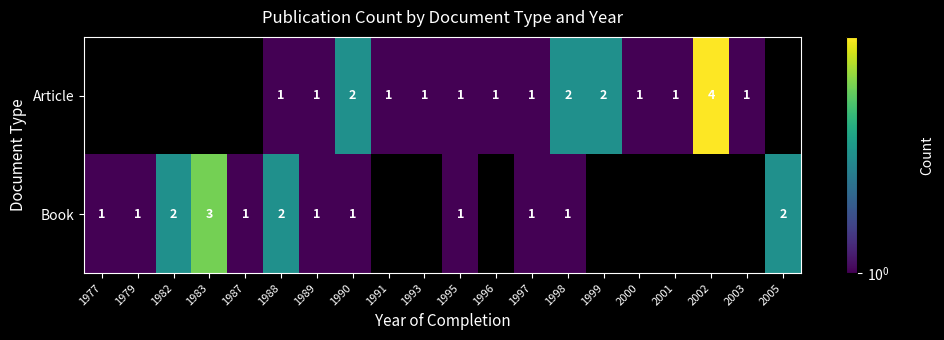

What is the sum of the Book values at 1997 and 1988?

3